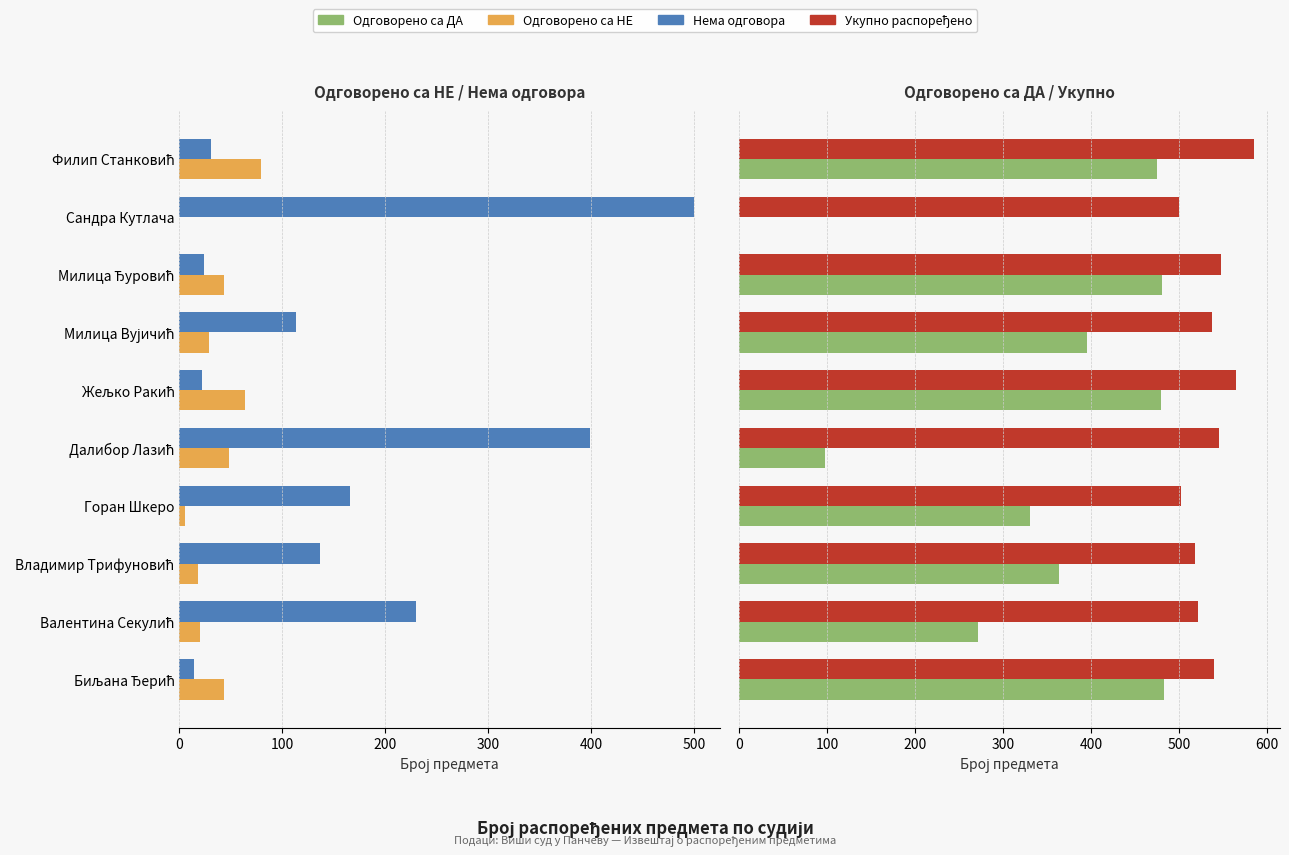

Are the bars grouped side by side (vs. stacked)?

Yes